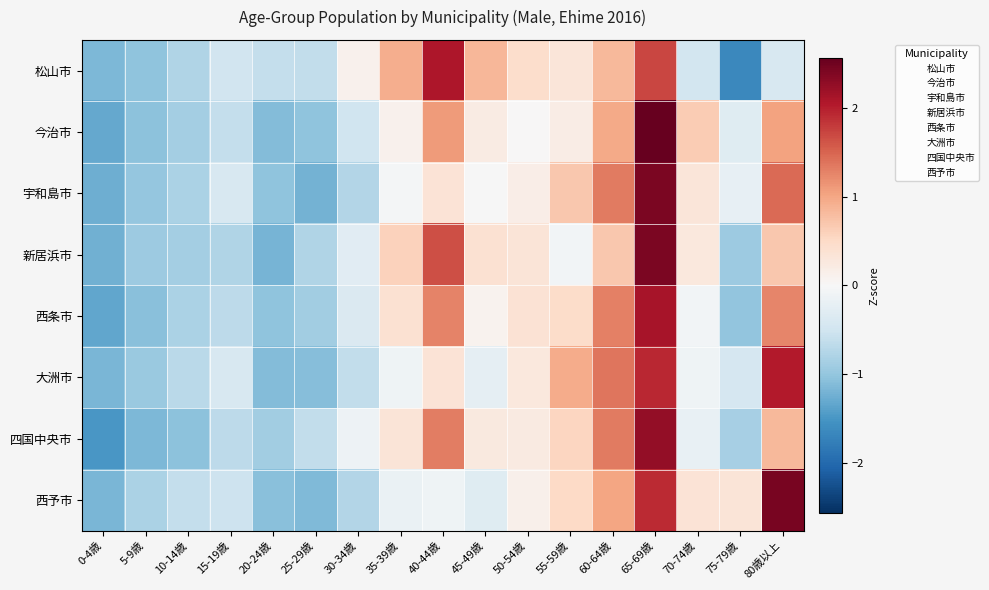

At how many categories does at least one series exceed 0?

11